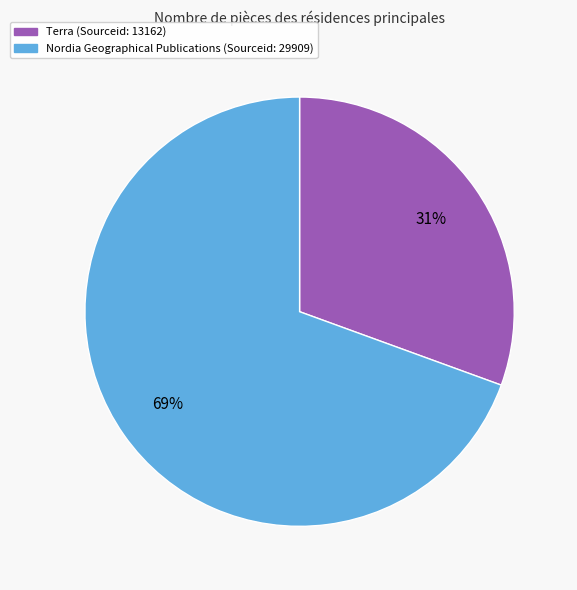

What percentage is the Nordia Geographical Publications slice, to the nearest percent?

69%